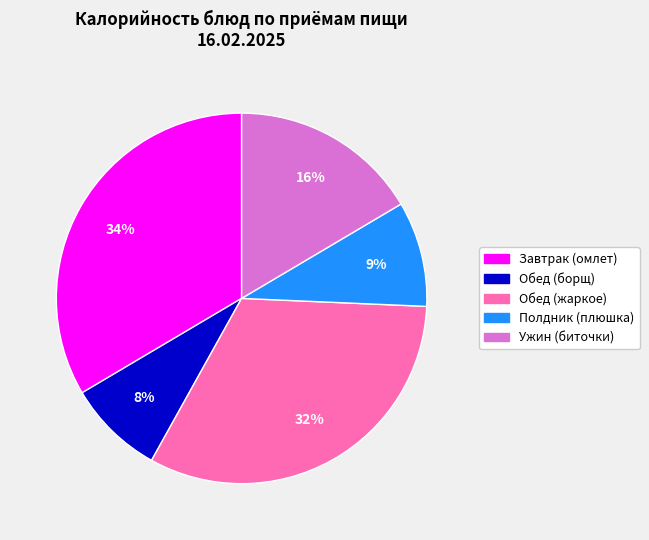

To the nearest percent, what portion does Ужин (биточки) represent?

16%